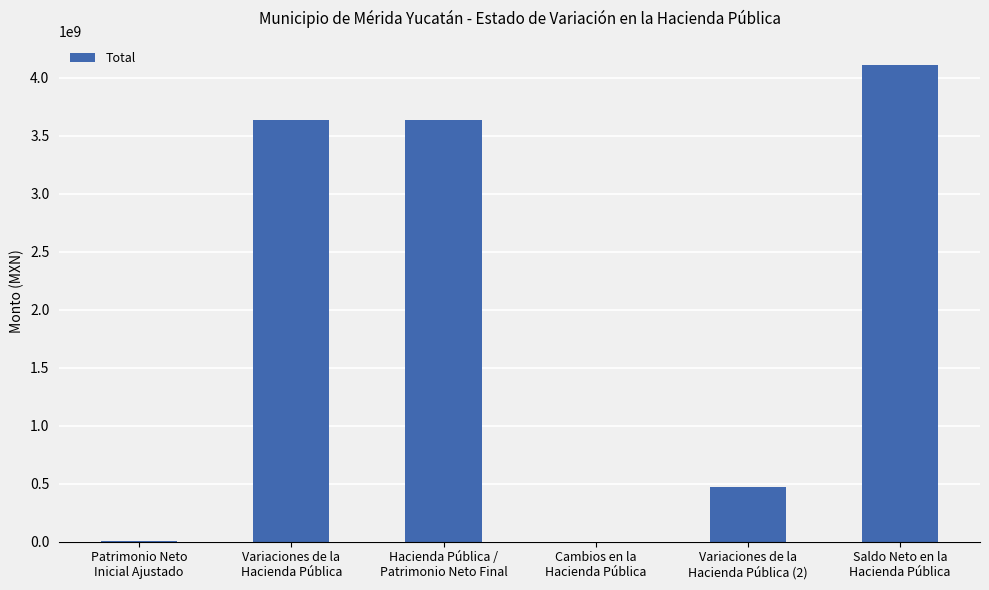

What is the sum of all values?

11854103156.0